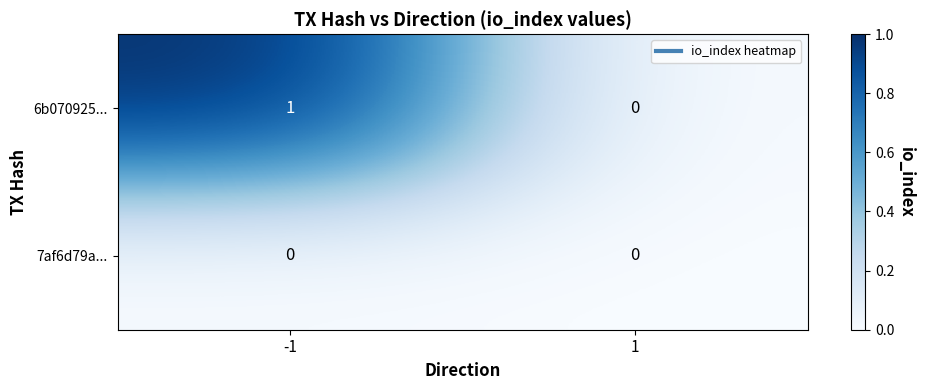

Which series has the largest total across all categories?

6b070925...